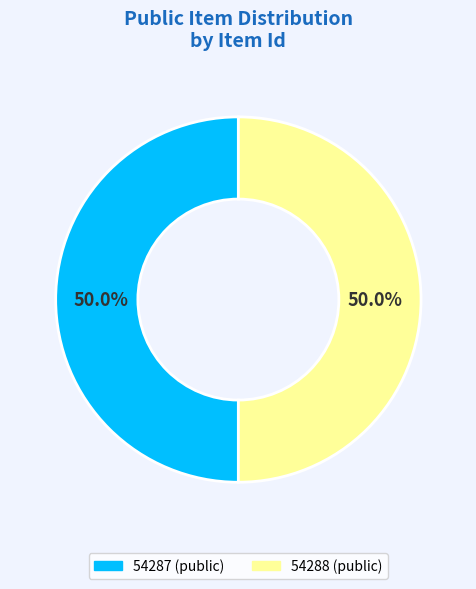

How many slices are in this pie chart?

2